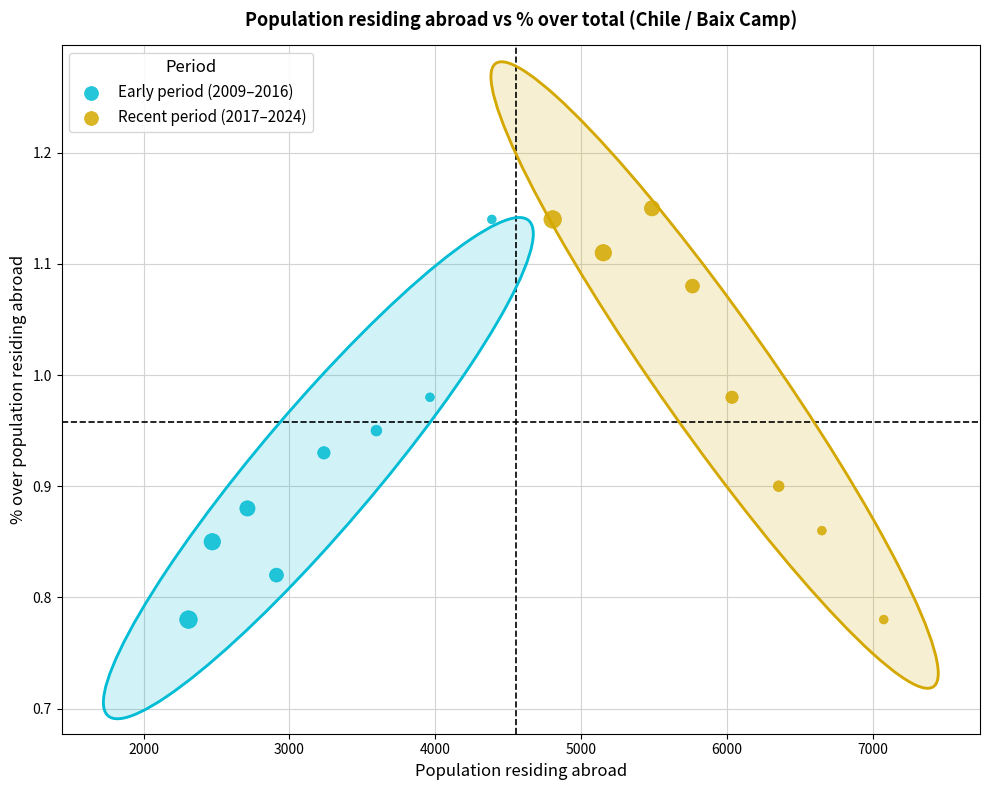

What are all the series names shown in the legend?

Early period (2009–2016), Recent period (2017–2024)